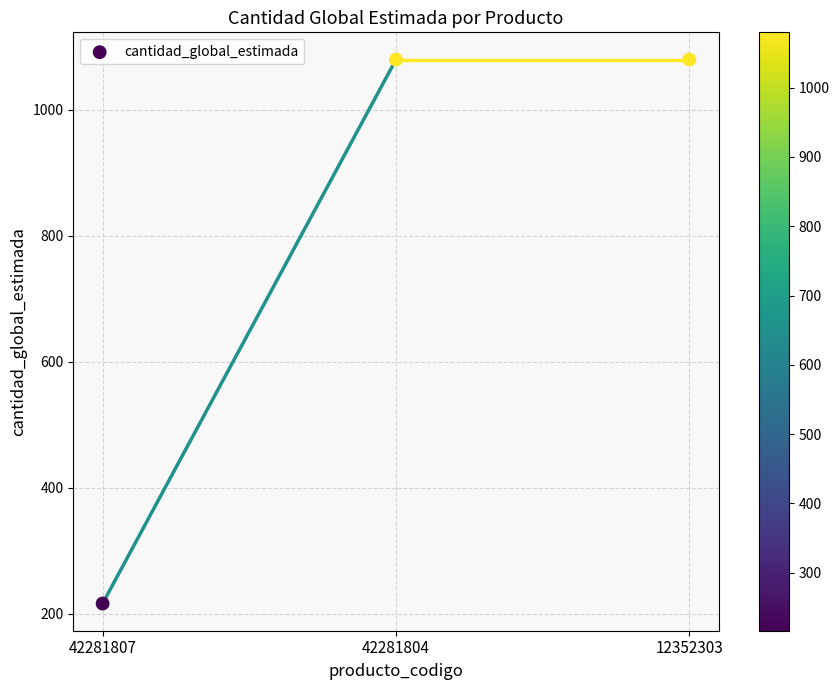

What is the average Y value?

792